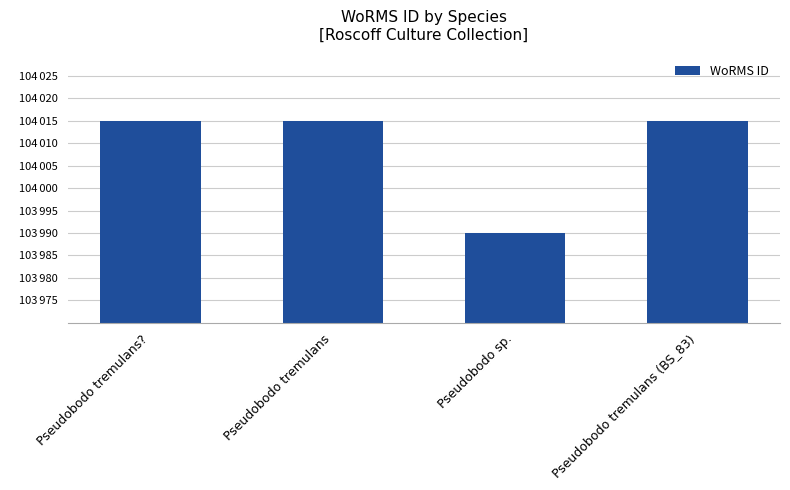

What is the maximum value shown in the chart?

104015